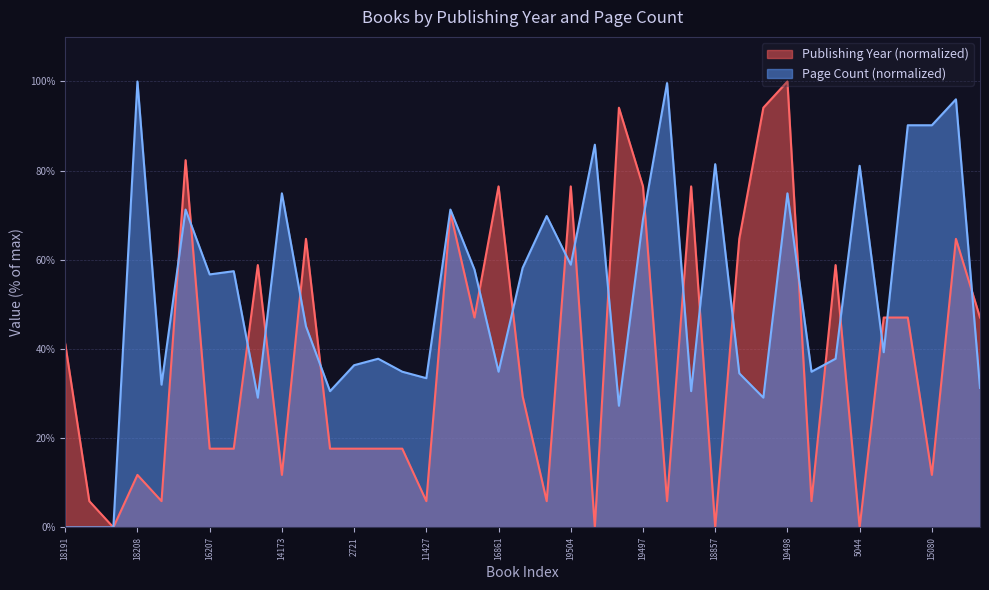

Reading left to right, extract all data points from this chart.

Publishing Year: 18191=41.2	18200=5.9	18205=0.0	18208=11.8	11567=5.9	16179=82.4	16207=17.6	16209=17.6	10332=58.8	14173=11.8	19813=64.7	2720=17.6	2721=17.6	2722=17.6	2723=17.6	11427=5.9	14791=70.6	11733=47.1	16861=76.5	14824=29.4	20004=5.9	19504=76.5	18858=0.0	6106=94.1	19497=76.5	17247=5.9	19039=76.5	18857=0.0	6107=64.7	15094=94.1	19498=100.0	12961=5.9	17570=58.8	5044=0.0	6108=47.1	15079=47.1	15080=11.8	20344=64.7	8403=47.1
Page Count: 18191=0.0	18200=0.0	18205=0.0	18208=100.0	11567=32.0	16179=71.3	16207=56.7	16209=57.5	10332=29.1	14173=74.9	19813=45.1	2720=30.5	2721=36.4	2722=37.8	2723=34.9	11427=33.5	14791=71.3	11733=57.8	16861=34.9	14824=58.2	20004=69.8	19504=58.9	18858=85.8	6106=27.3	19497=69.1	17247=99.6	19039=30.5	18857=81.5	6107=34.5	15094=29.1	19498=74.9	12961=34.9	17570=37.8	5044=81.1	6108=39.3	15079=90.2	15080=90.2	20344=96.0	8403=31.3